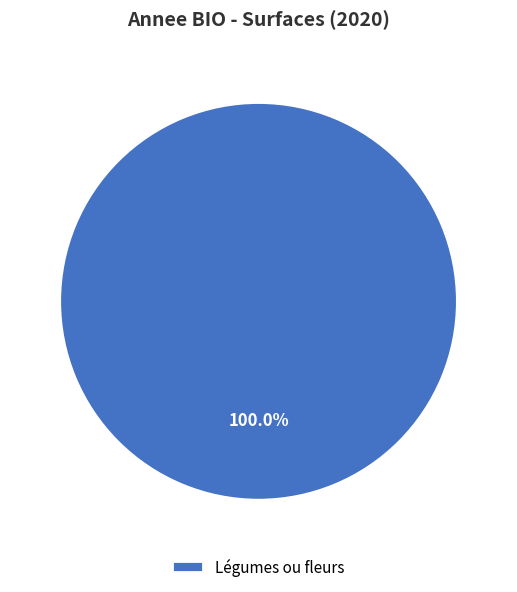

Rank the categories by value from highest to lowest.

Légumes ou fleurs